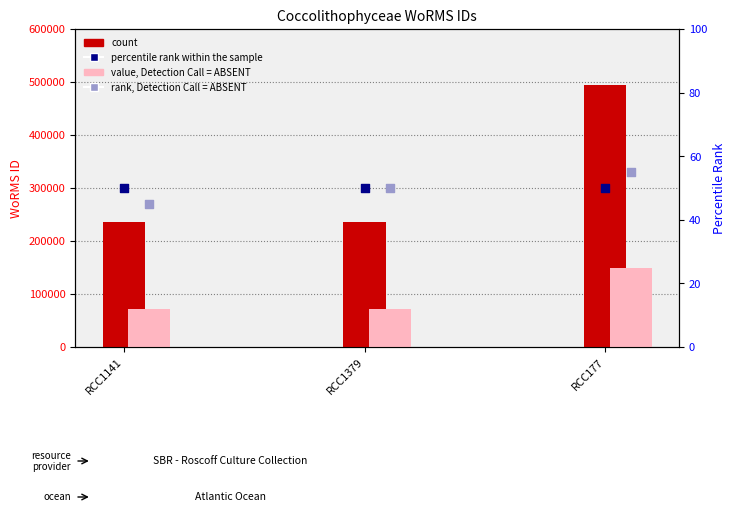

At how many categories does at least one series exceed 329637?

1